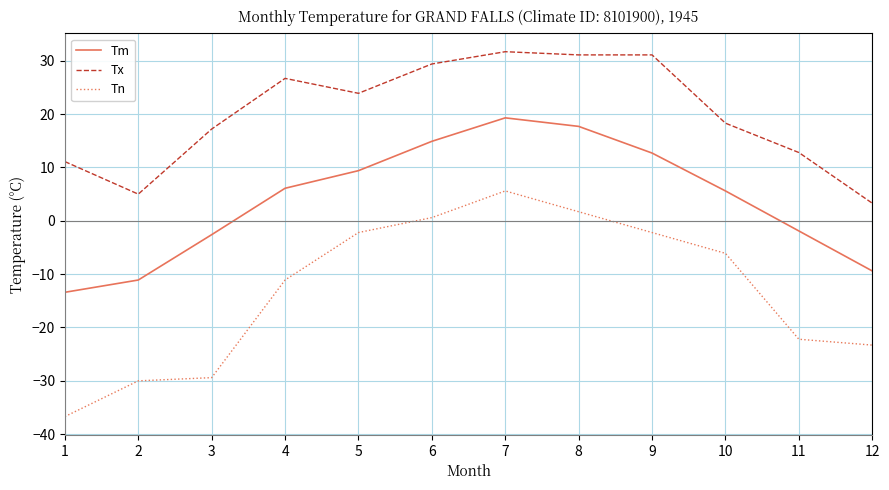

What is the difference between the maximum and minimum values in the Tm series?

32.7